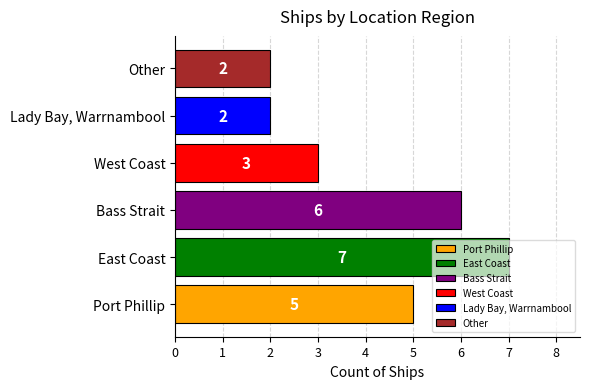

At which category does the chart reach its peak across all series?

East Coast